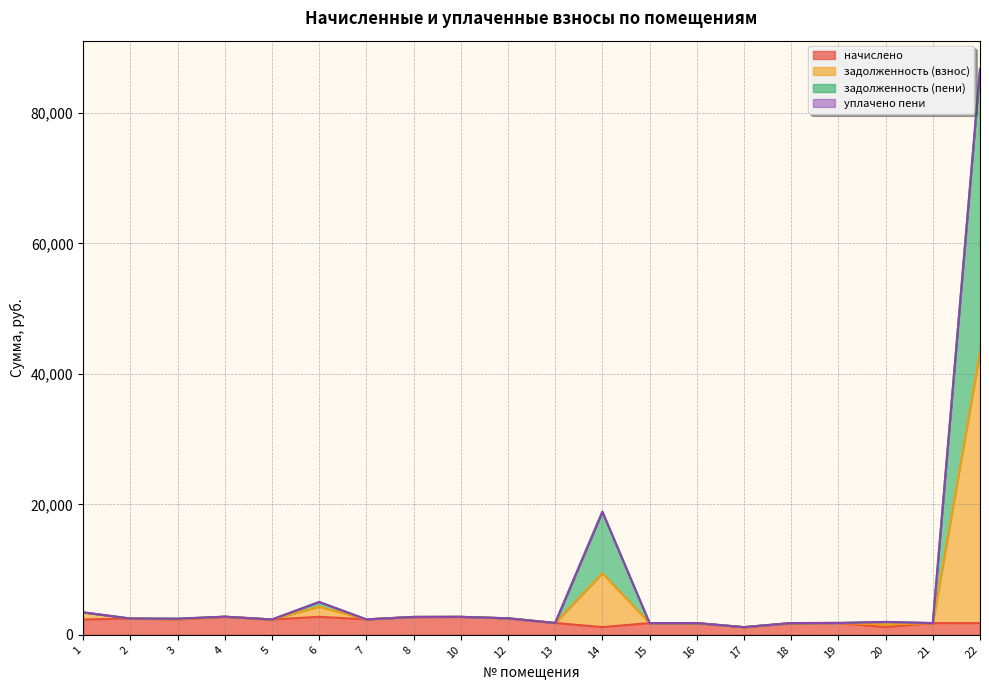

True or false: задолженность (пени) and начислено cross at least once.

False